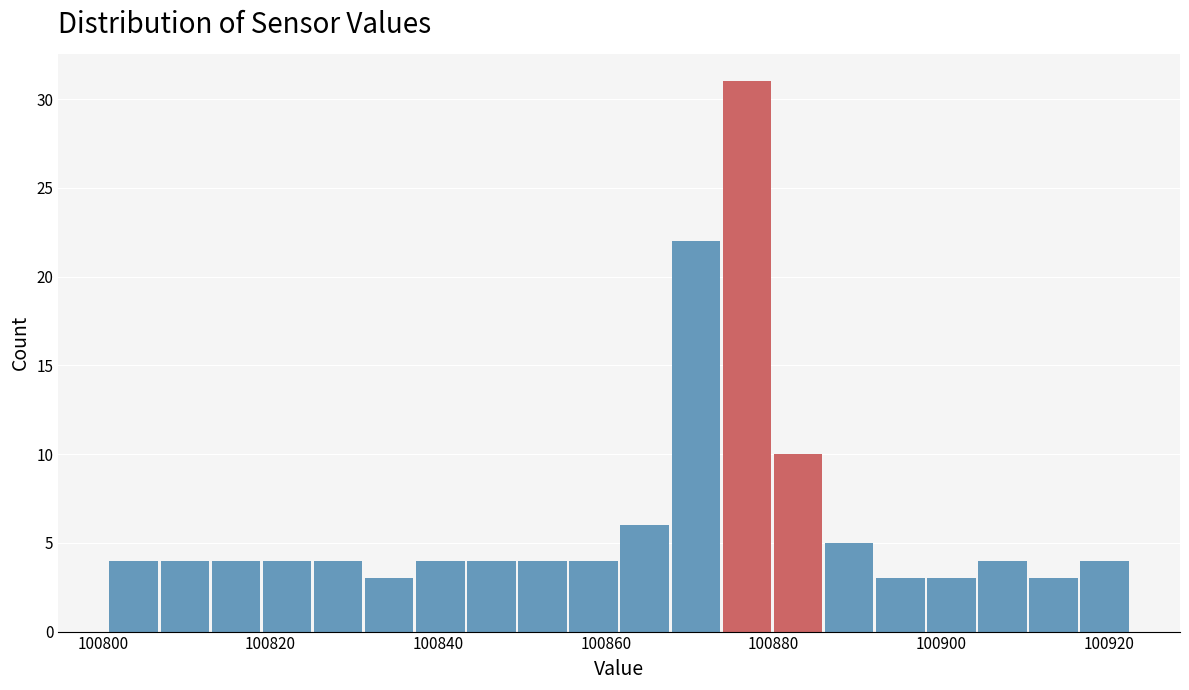

Around what value on the x-axis is the tallest bar? Give the approximate position of its centre, as read against the axis.

100876